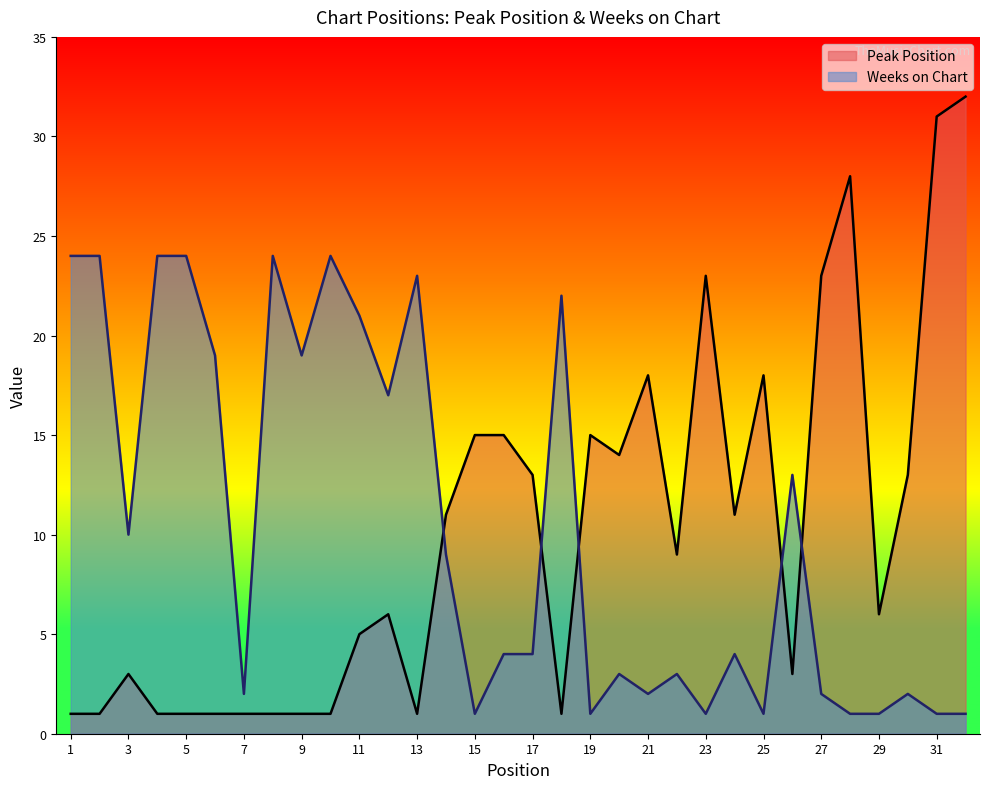

Rank the series at 30 from highest to lowest value.

Peak Position, Weeks on Chart